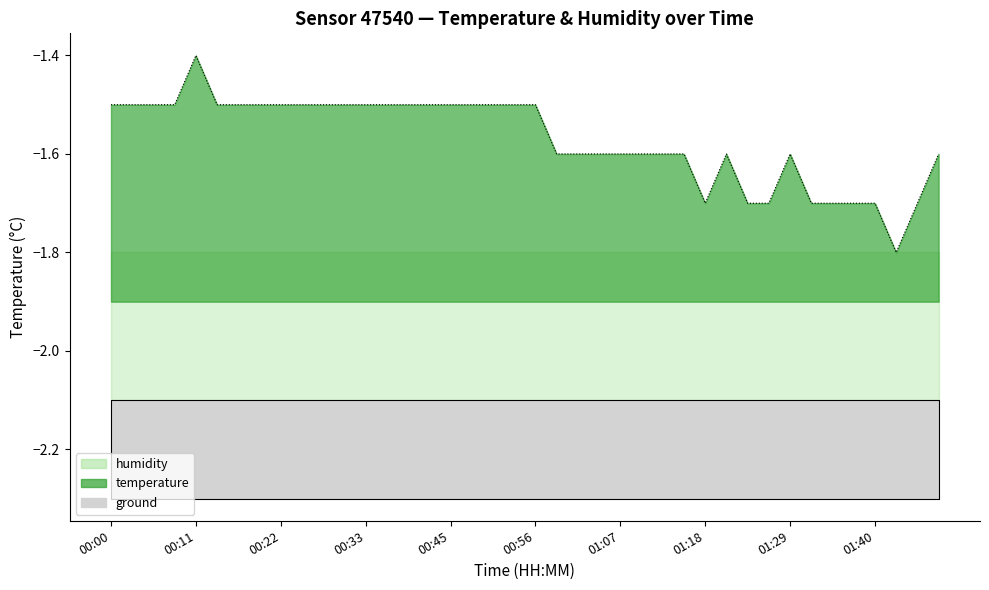

Where is the first local minimum?

01:18